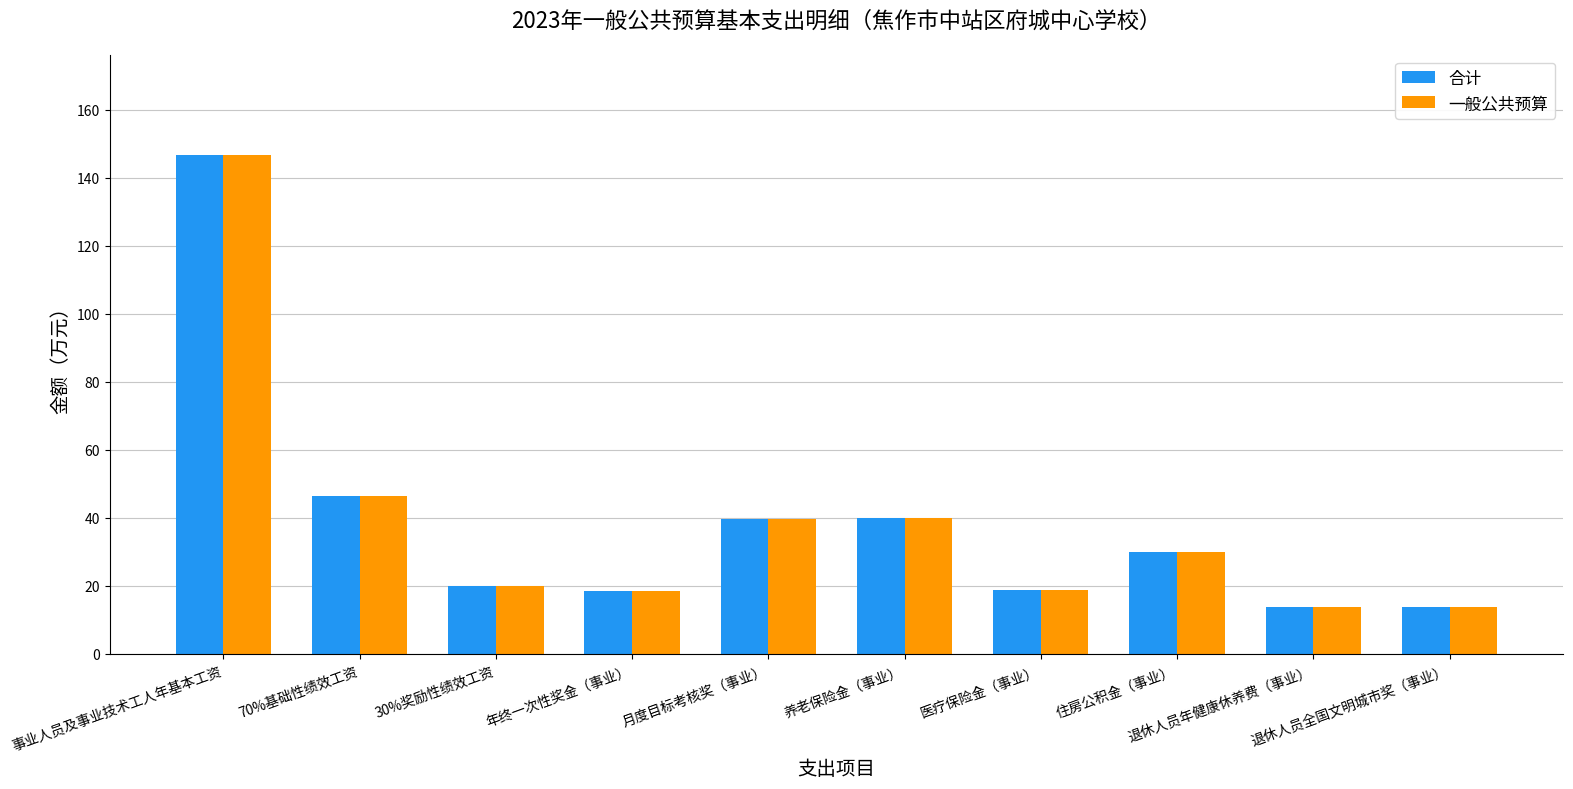

What is the average value of the 一般公共预算 series?

38.7